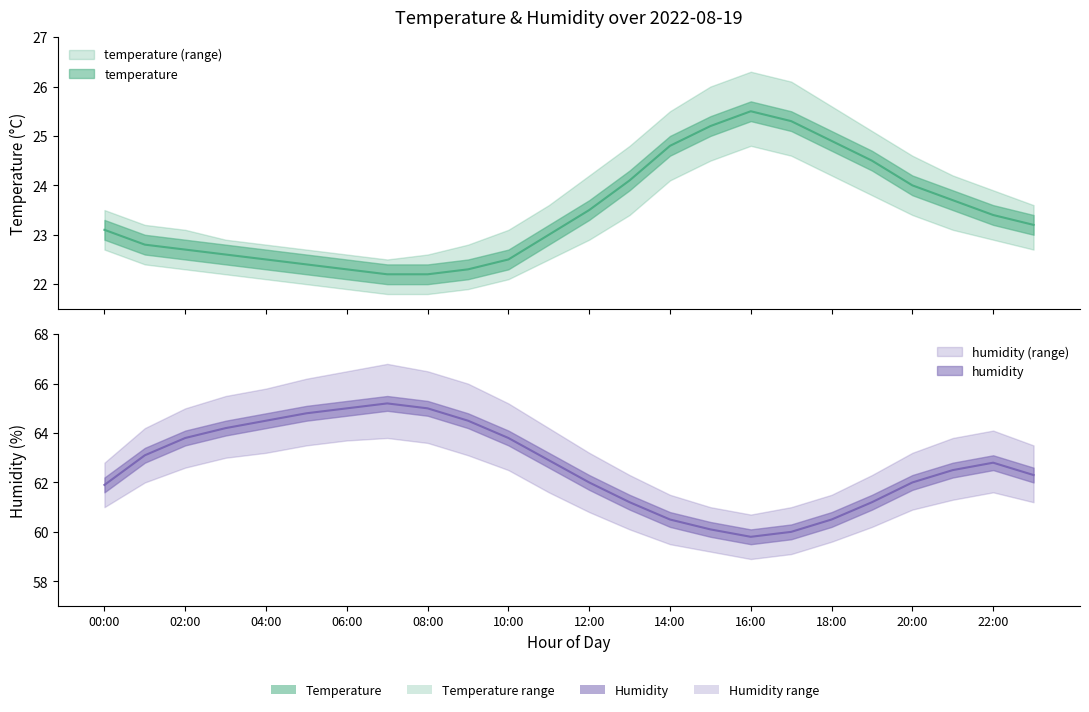

True or false: humidity and temperature cross at least once.

False